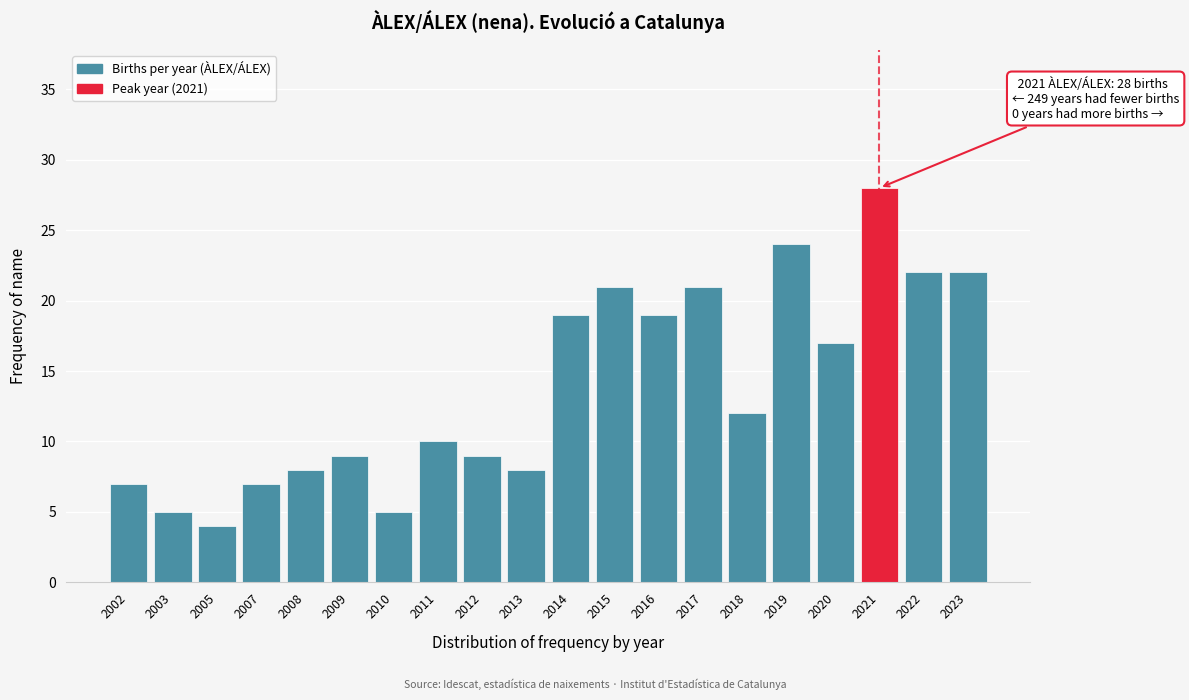

Reading left to right, transcribe all the data shown in this chart.

2002=7	2003=5	2005=4	2007=7	2008=8	2009=9	2010=5	2011=10	2012=9	2013=8	2014=19	2015=21	2016=19	2017=21	2018=12	2019=24	2020=17	2021=28	2022=22	2023=22